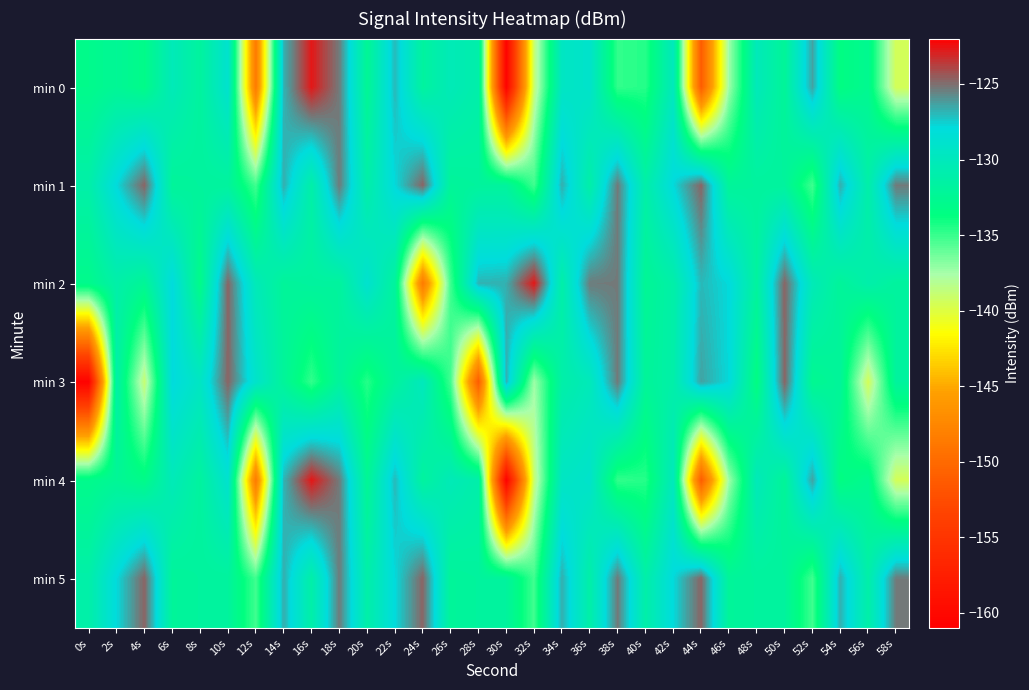

What is the maximum value shown in the chart?

-122.7